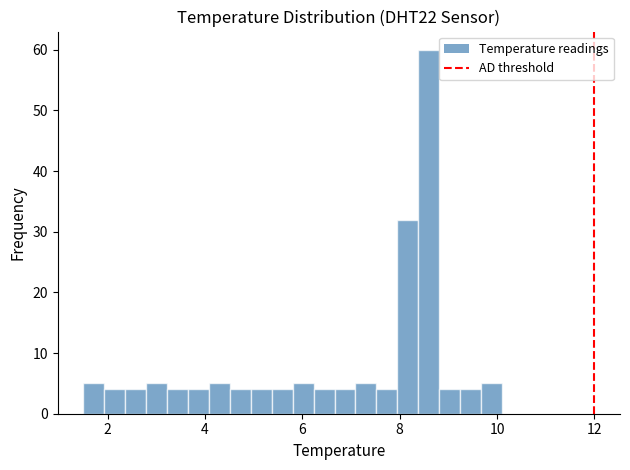

Around what value on the x-axis is the tallest bar? Give the approximate position of its centre, as read against the axis.

8.6